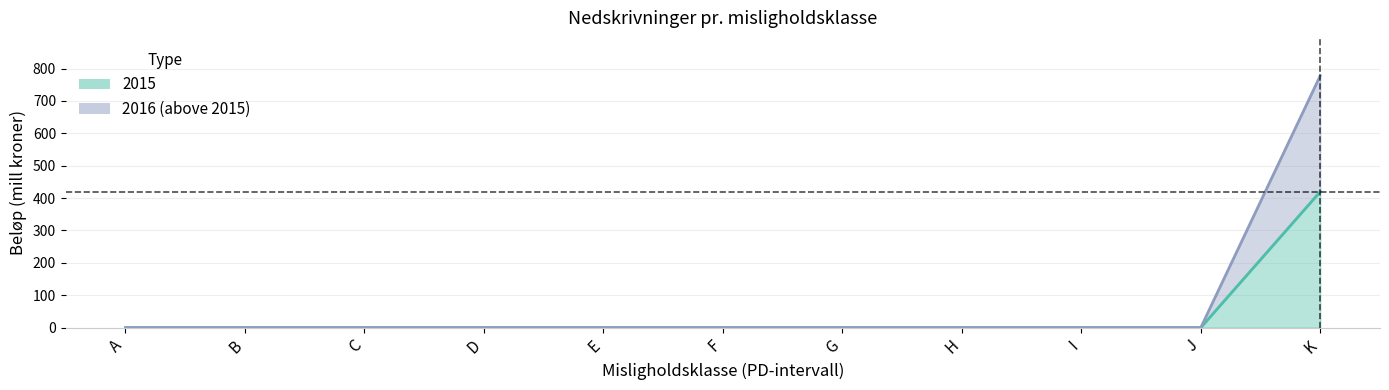

List the series in order of their overall mean, highest first.

2016, 2015